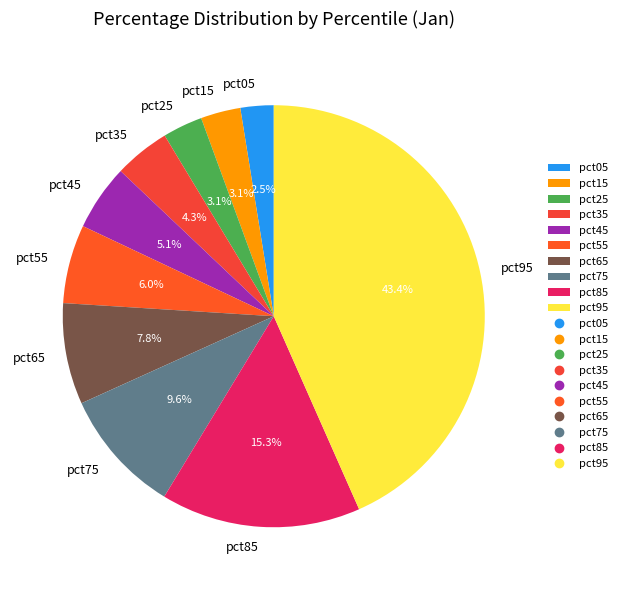

Is it true that pct35 is 4% of the pie?

True